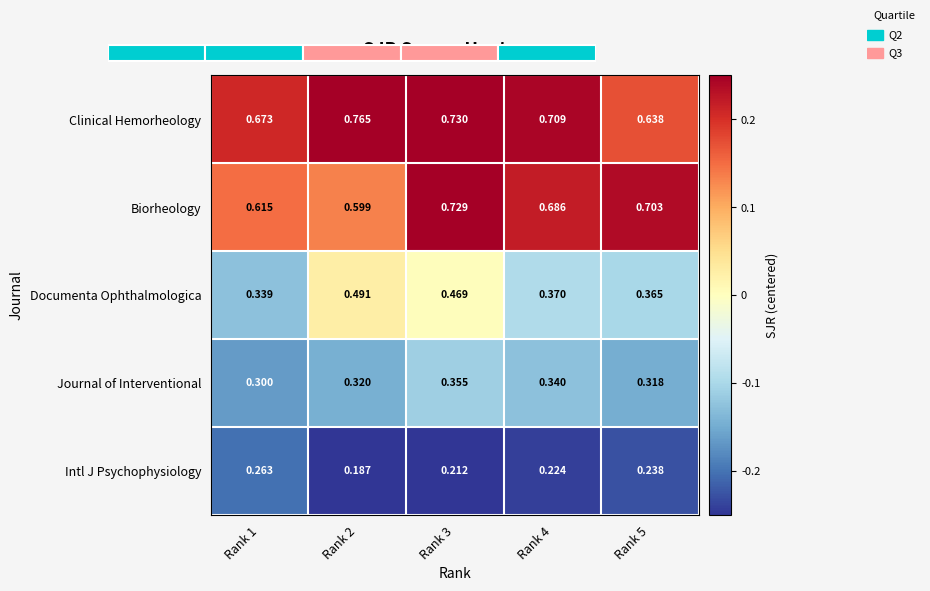

Is the value of Intl J Psychophysiology at Rank 4 greater than the value of Journal of Interventional at Rank 2?

No